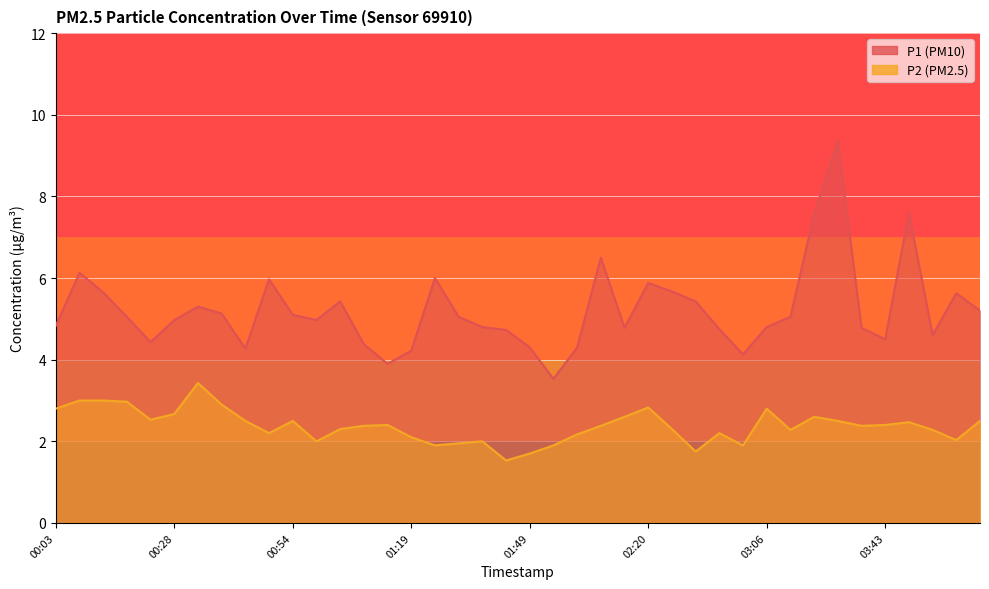

How many series are shown in this chart?

2